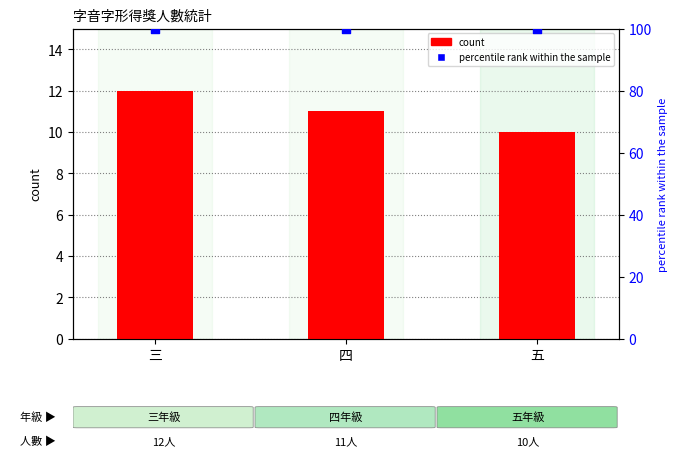

At how many categories does at least one series exceed 46?

3